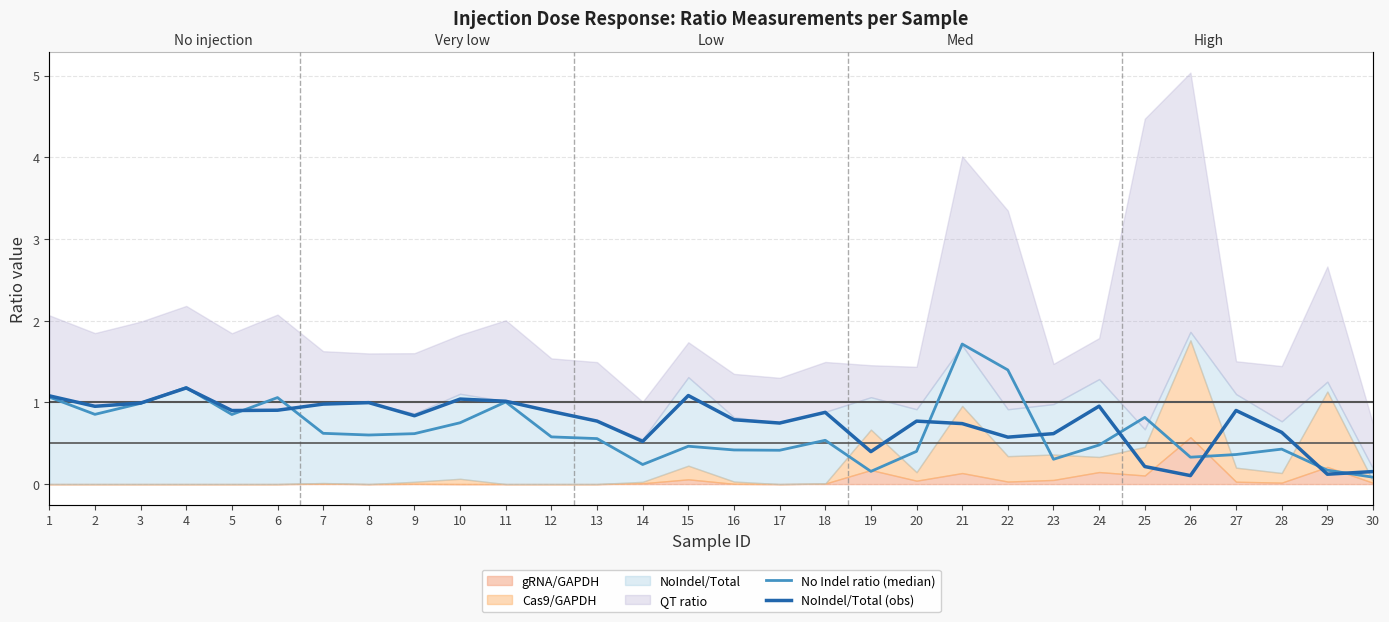

How many lines are shown in the chart?

2